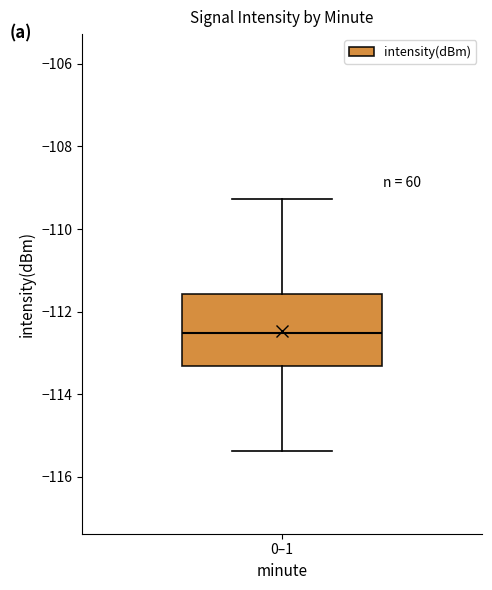

Where does the median line of the box for 0–1 sit on the y-axis? The values are not printed on the chart, so give them approximately, as read against the axis.

-112.6